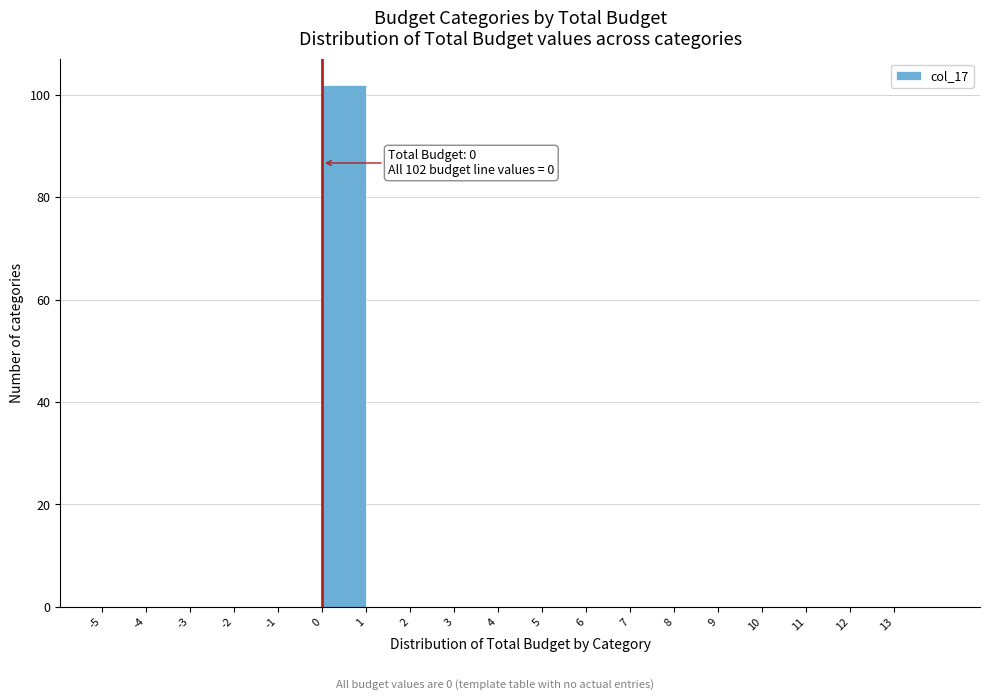

Which range on the x-axis has the tallest bar?

0 to 1